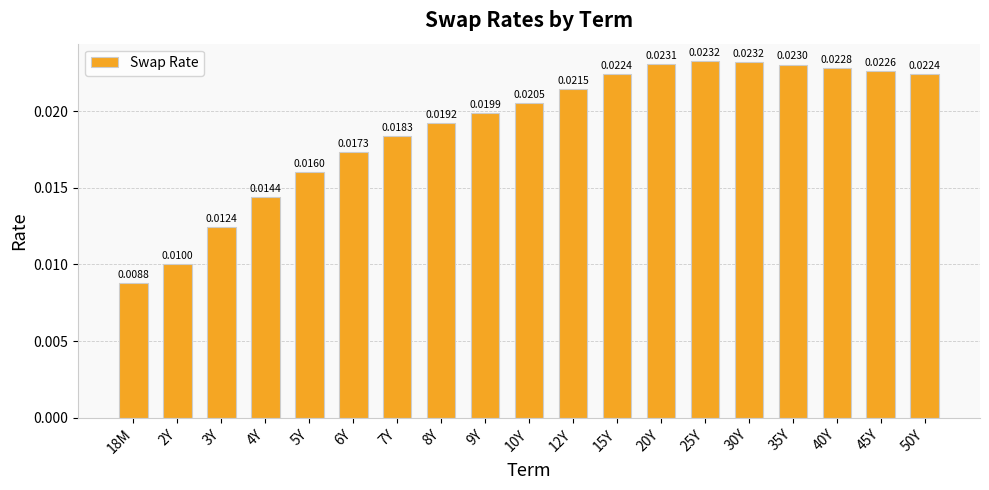

Between 20Y and 12Y, which is larger?

20Y